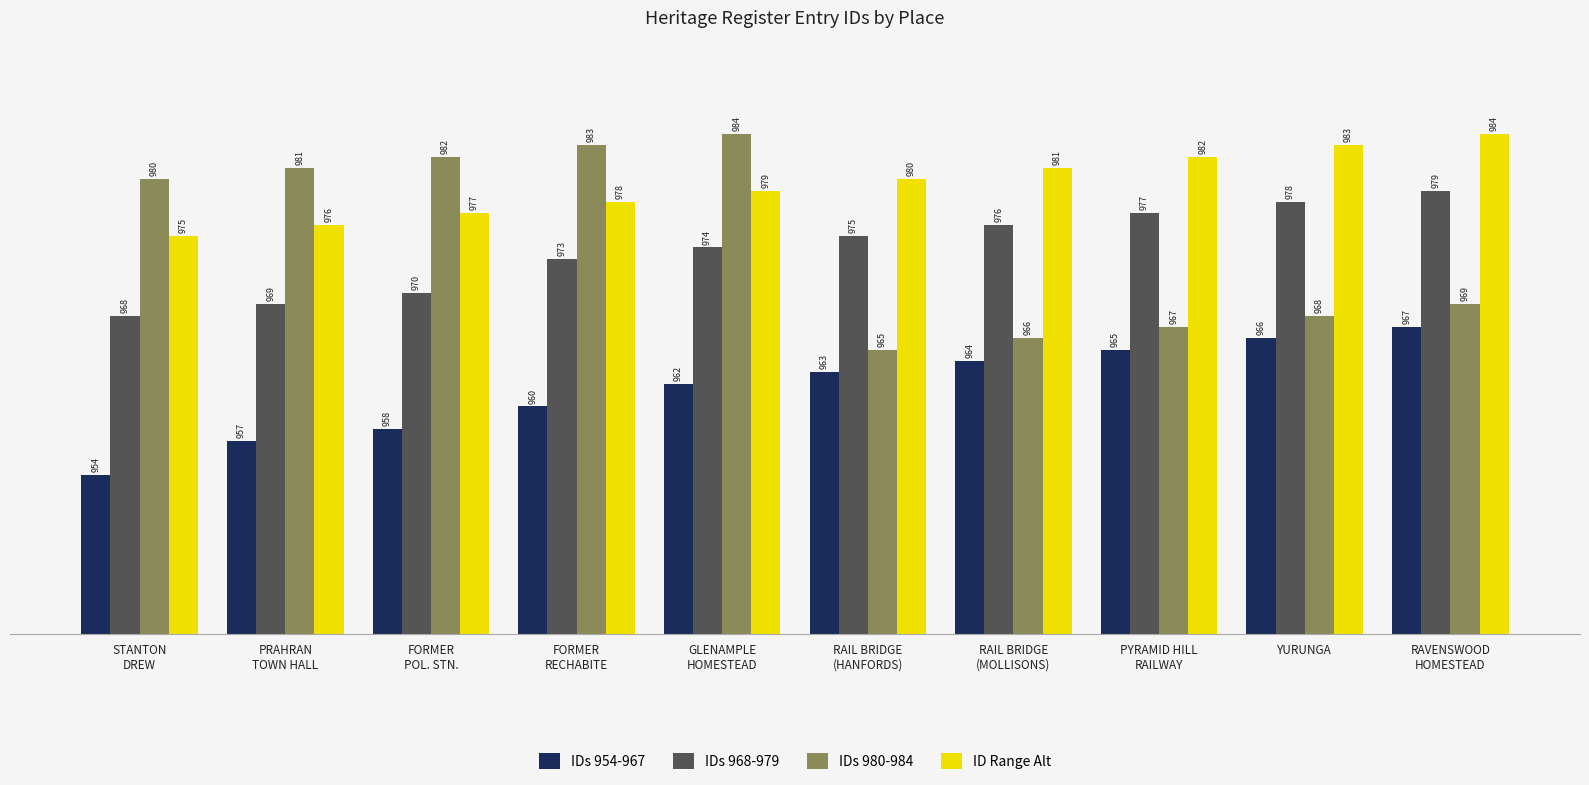

Where is IDs 980-984 nearest to the value 974?

RAVENSWOOD
HOMESTEAD